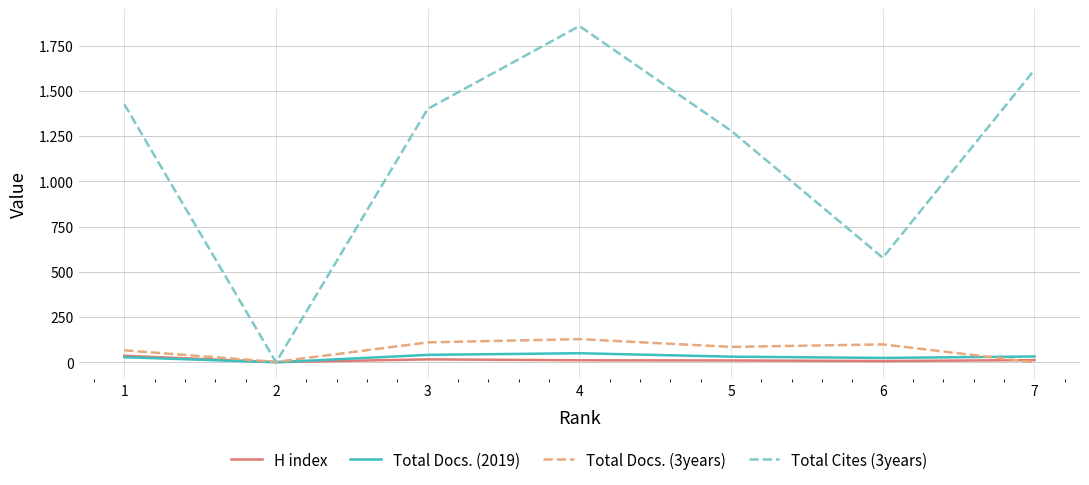

Does the chart have visible grid lines?

Yes